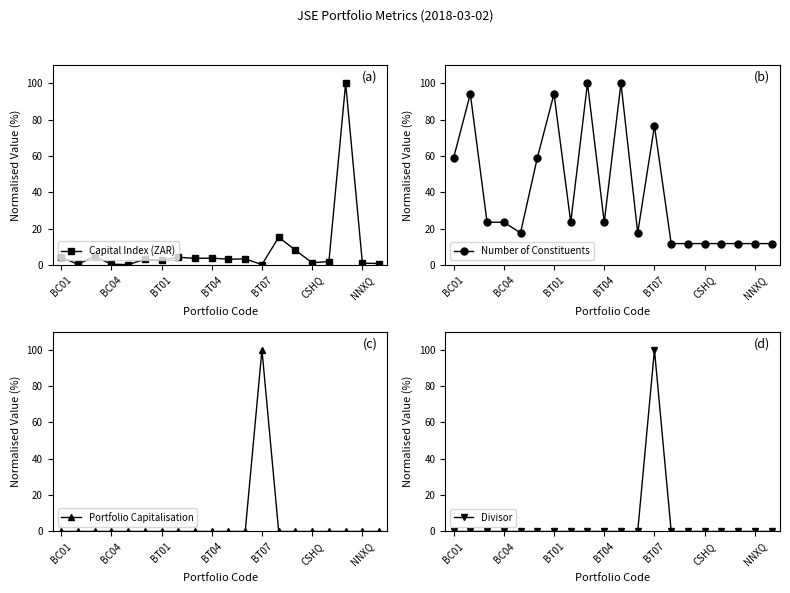

What is the value of the Capital Index (ZAR) point at the 13th from the left?

0.2